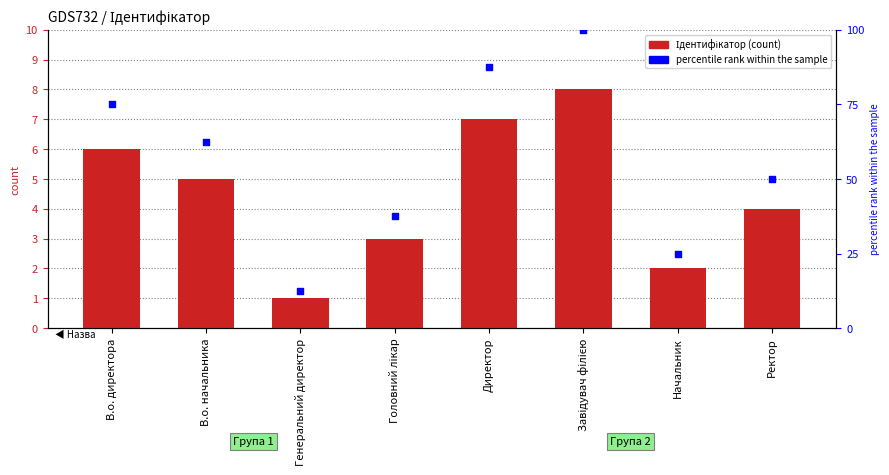

Which series reaches the maximum Y coordinate?

percentile rank within the sample